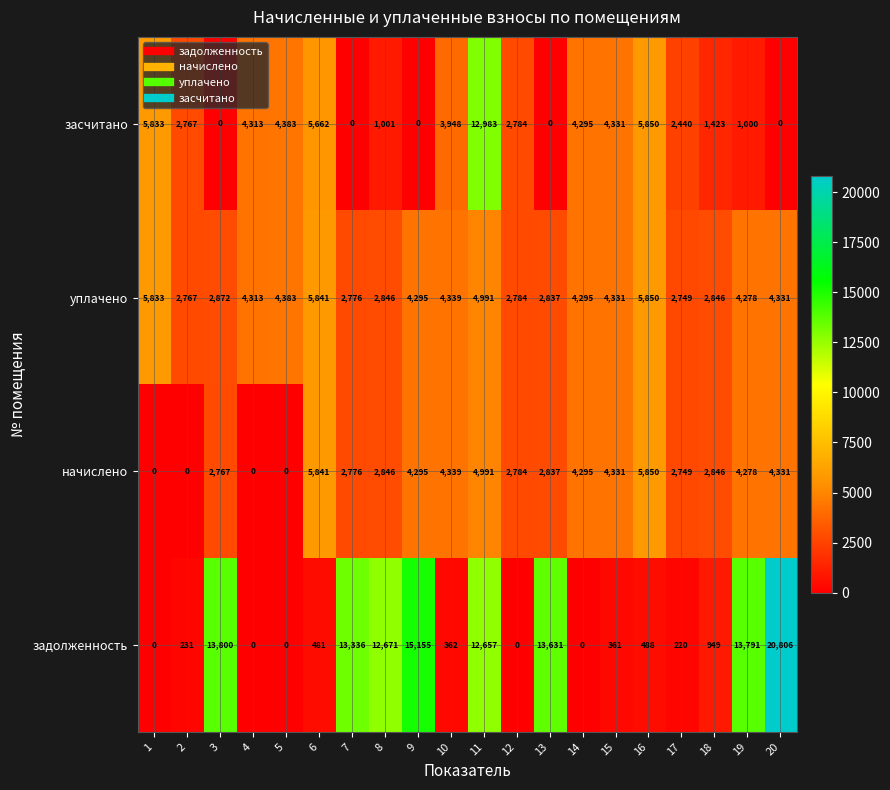

How many positive values does the засчитано series have?

15